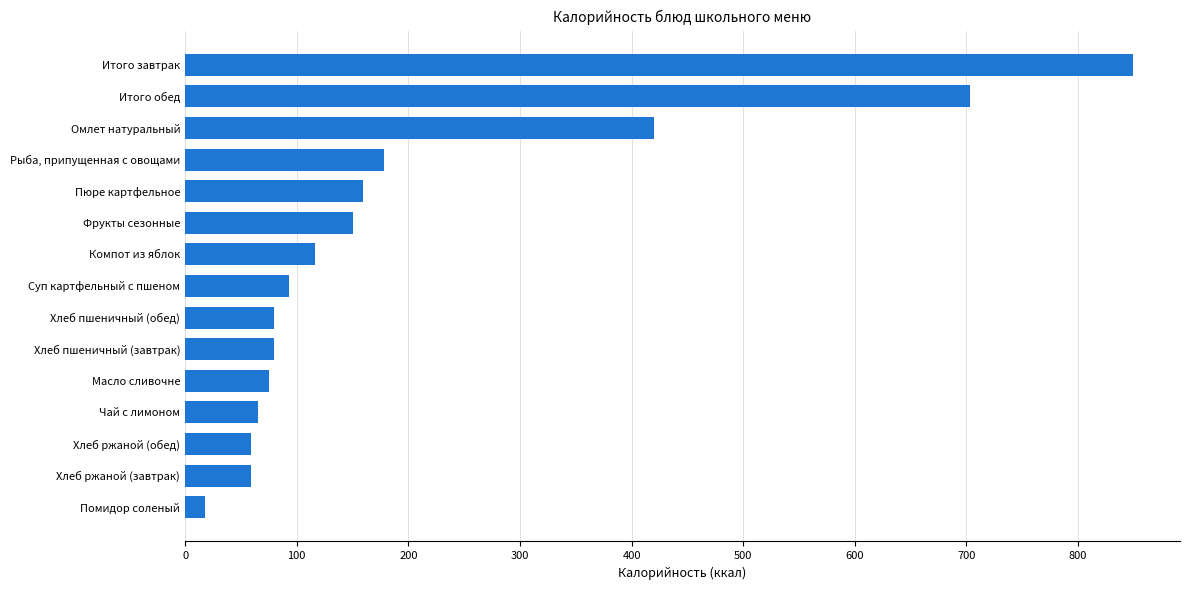

How many data points are above 93?

8